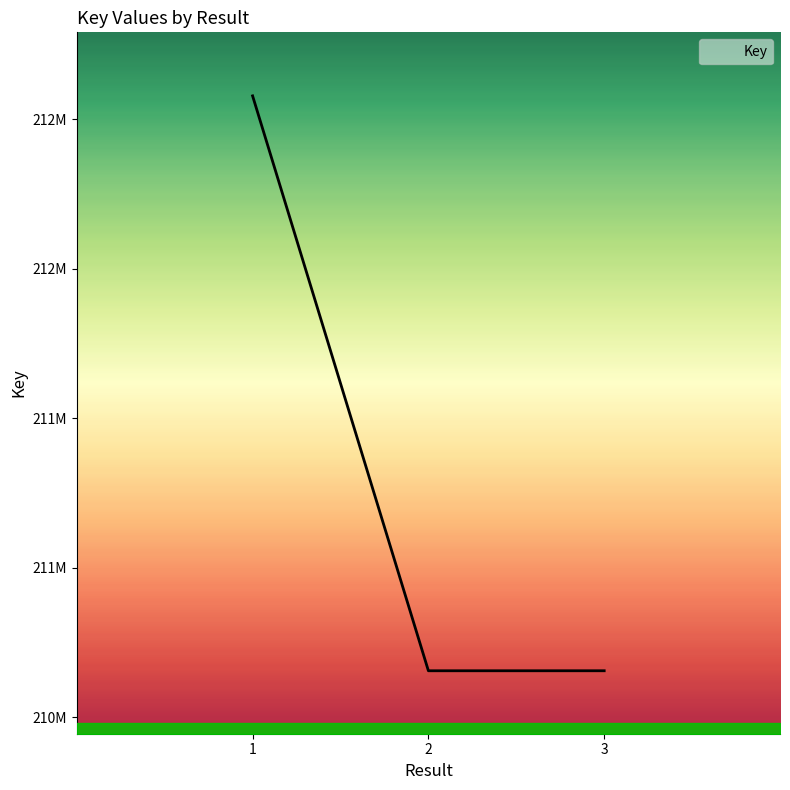

What is the value of the 1st point from the left?

212578849